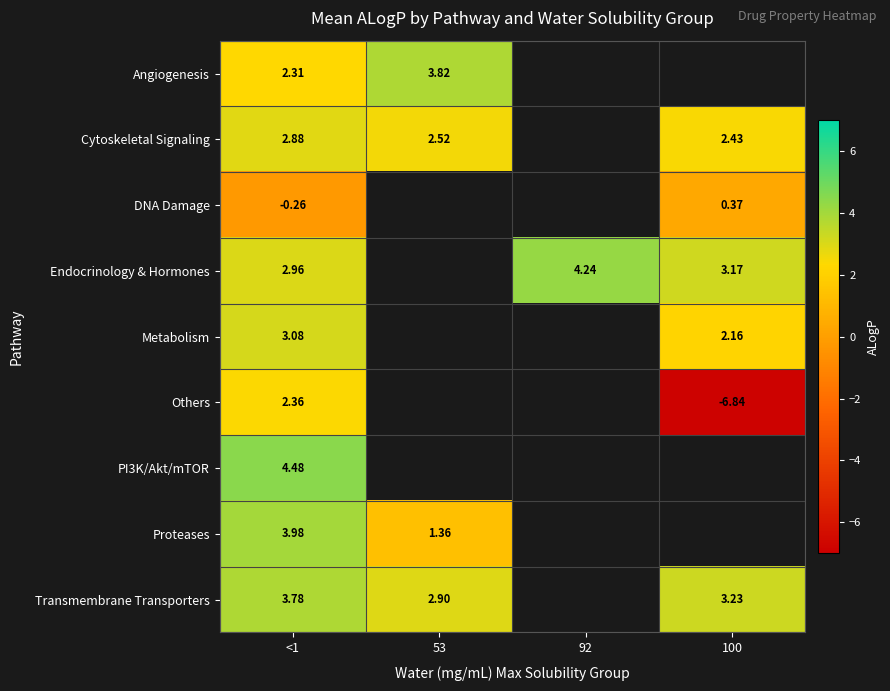

Count the number of categories in the chart.

4